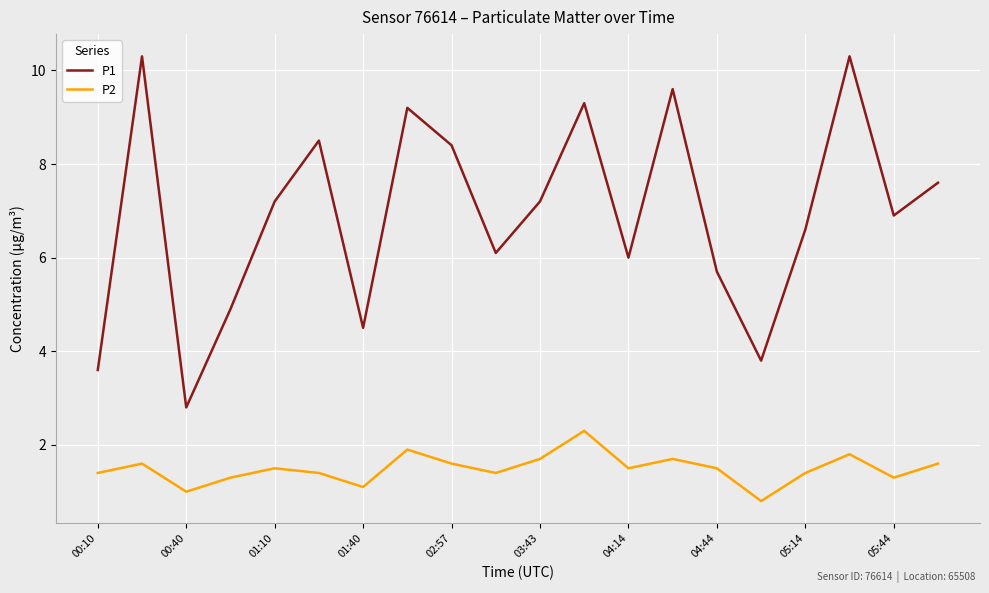

Which series has the widest spread of values?

P1